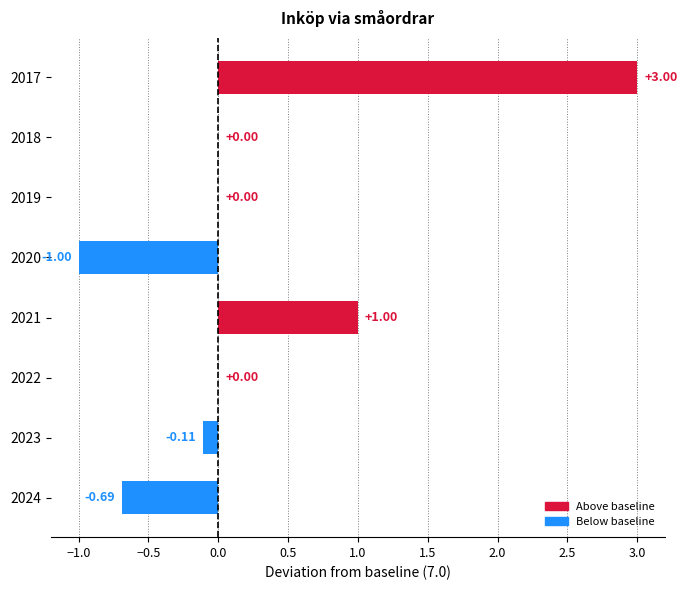

Between 2020 and 2017, which is larger?

2017